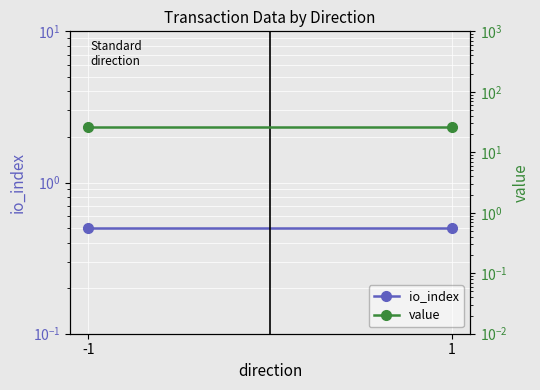

Rank the categories by io_index value from lowest to highest.

-1, 1